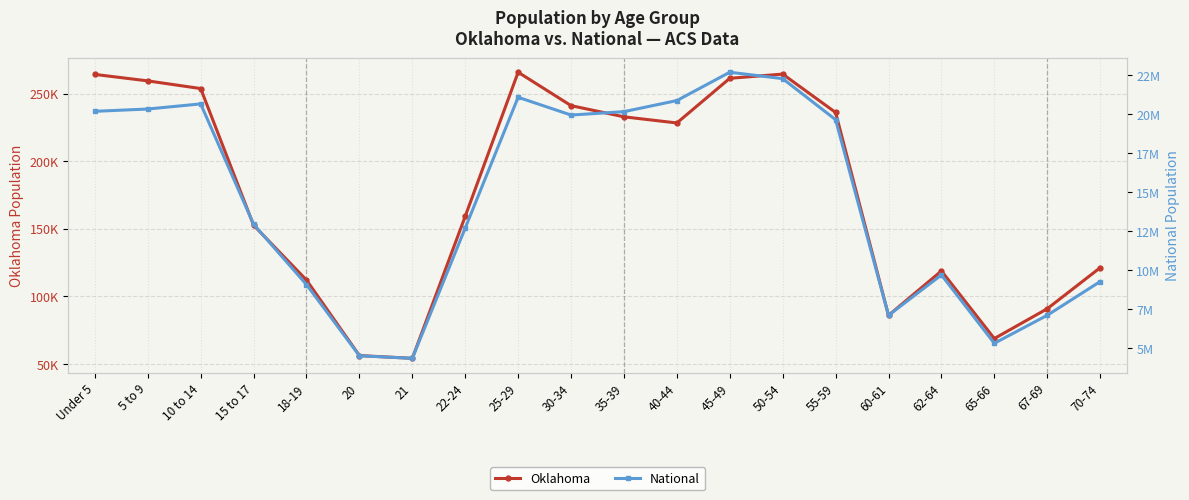

Reading left to right, transcribe all the data shown in this chart.

Oklahoma: 264126	259336	253664	152540	111944	56068	54032	159142	265737	241018	232742	228195	261242	264369	235969	85815	118698	68668	90724	121075
National: 20201362	20348657	20677194	12954254	9086089	4519129	4354294	12712576	21101849	19962099	20179642	20890964	22708591	22298125	19664805	7113727	9704197	5319902	7115361	9278166